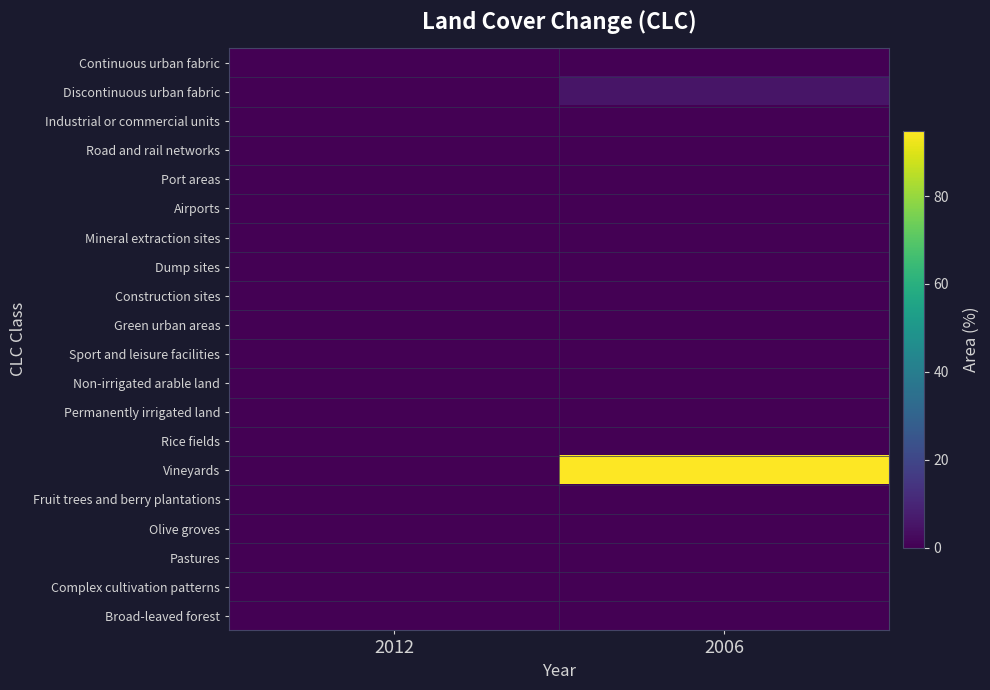

Which series has the largest range (max minus min)?

Vineyards